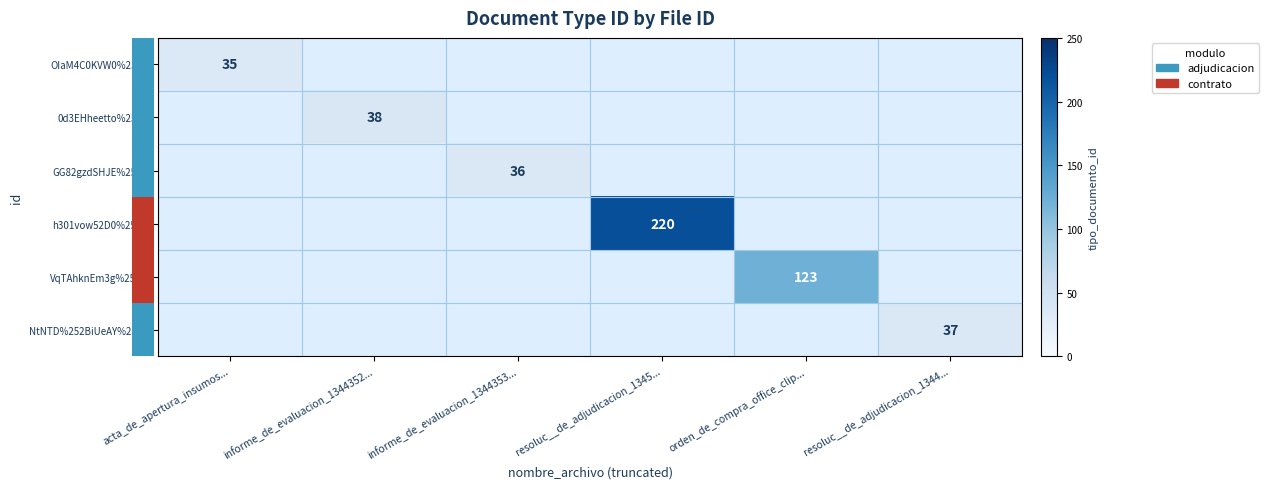

Is it true that h301vow52D0%253D equals 96 at resoluc__de_adjudicacion_1345...?

False